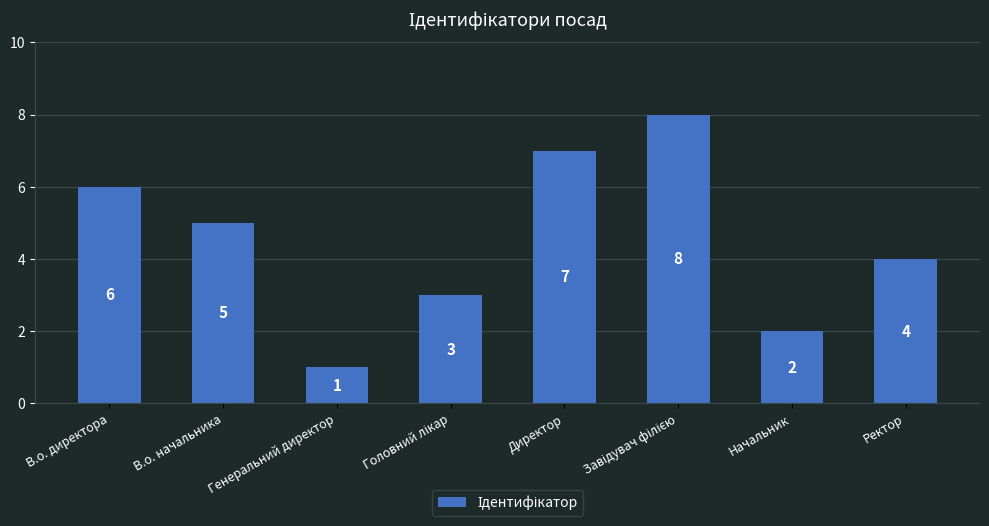

What is the change in value from В.о. директора to В.о. начальника?

-1